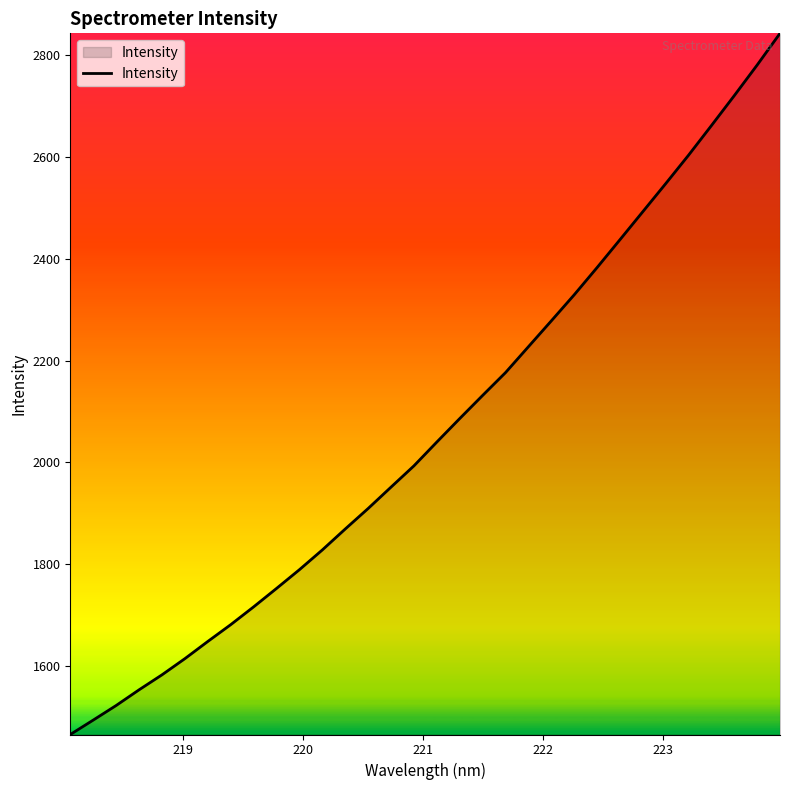

What is the maximum value shown in the chart?

2843.1